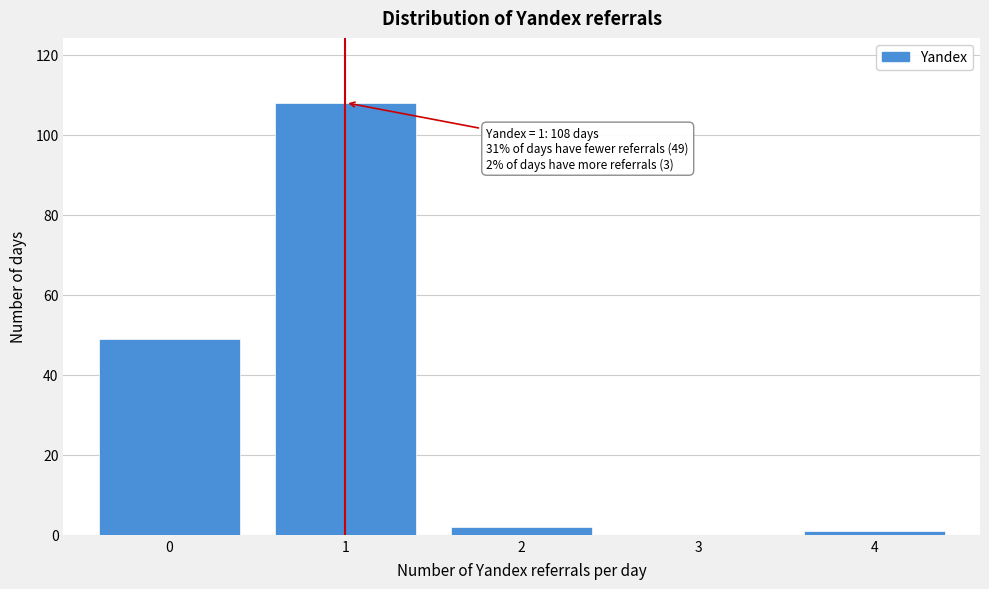

Over which range of the x-axis is the bar tallest?

0.5 to 1.5